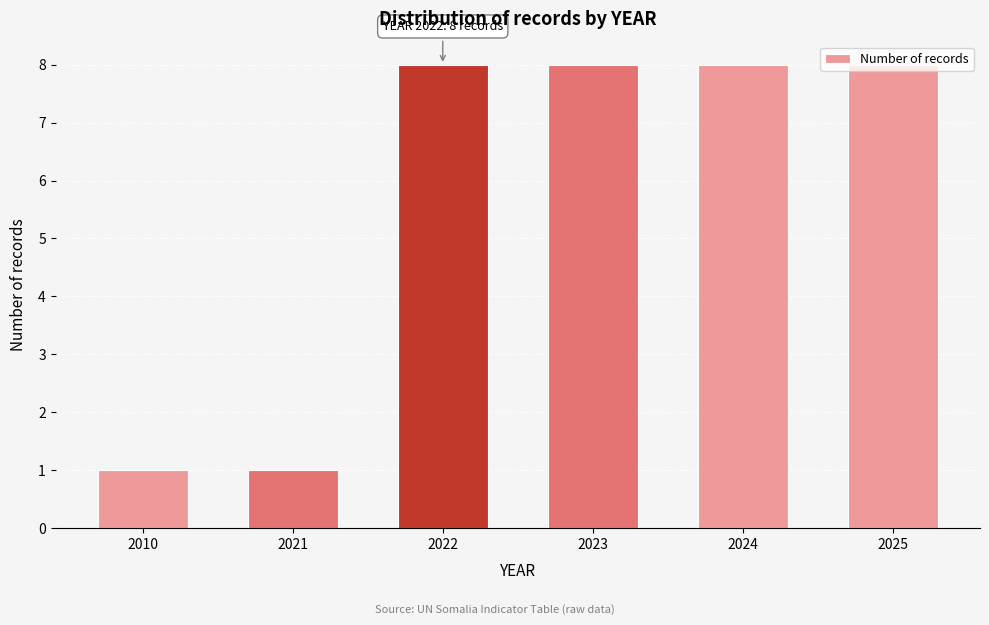

Is it true that the value at 2021 is 1?

True